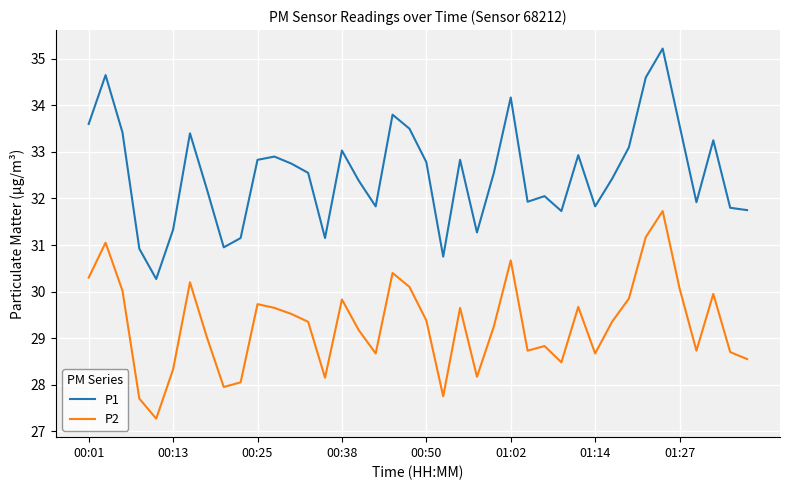

At how many categories does at least one series exceed 27?

40